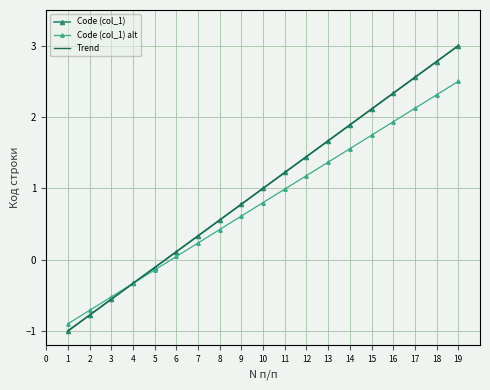

Reading left to right, extract all data points from this chart.

Code (col_1): -1.0	-0.8	-0.6	-0.3	-0.1	0.1	0.3	0.6	0.8	1.0	1.2	1.4	1.7	1.9	2.1	2.3	2.6	2.8	3.0
Code (col_1) alt: -0.9	-0.7	-0.5	-0.3	-0.1	0.0	0.2	0.4	0.6	0.8	1.0	1.2	1.4	1.6	1.7	1.9	2.1	2.3	2.5
Trend: -1.0	-0.8	-0.6	-0.3	-0.1	0.1	0.3	0.6	0.8	1.0	1.2	1.4	1.7	1.9	2.1	2.3	2.6	2.8	3.0